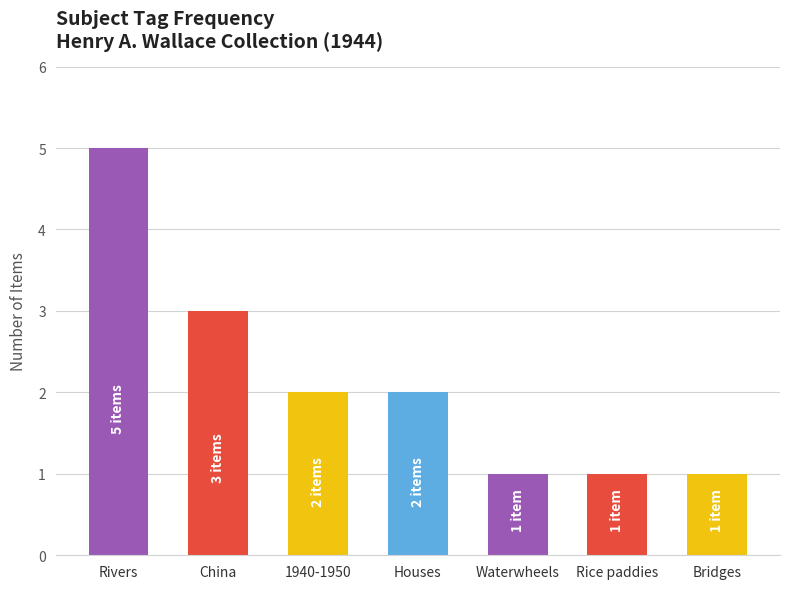

Count the number of data series in this chart.

1